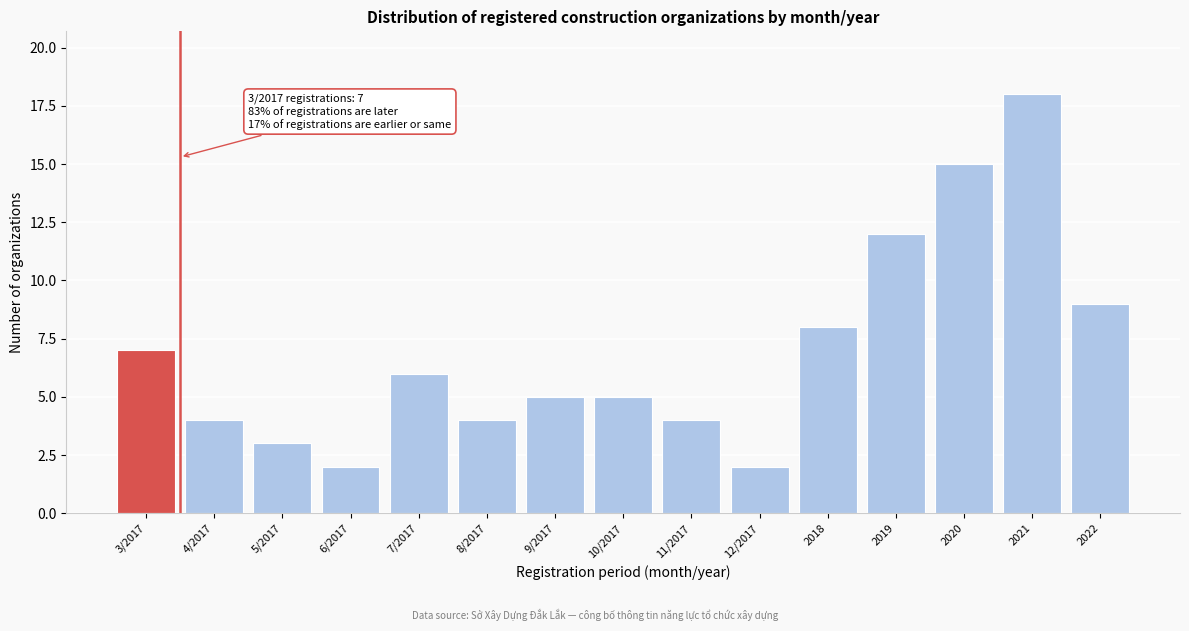

Reading left to right, what are all the values shown in this chart?

3/2017=7	4/2017=4	5/2017=3	6/2017=2	7/2017=6	8/2017=4	9/2017=5	10/2017=5	11/2017=4	12/2017=2	2018=8	2019=12	2020=15	2021=18	2022=9